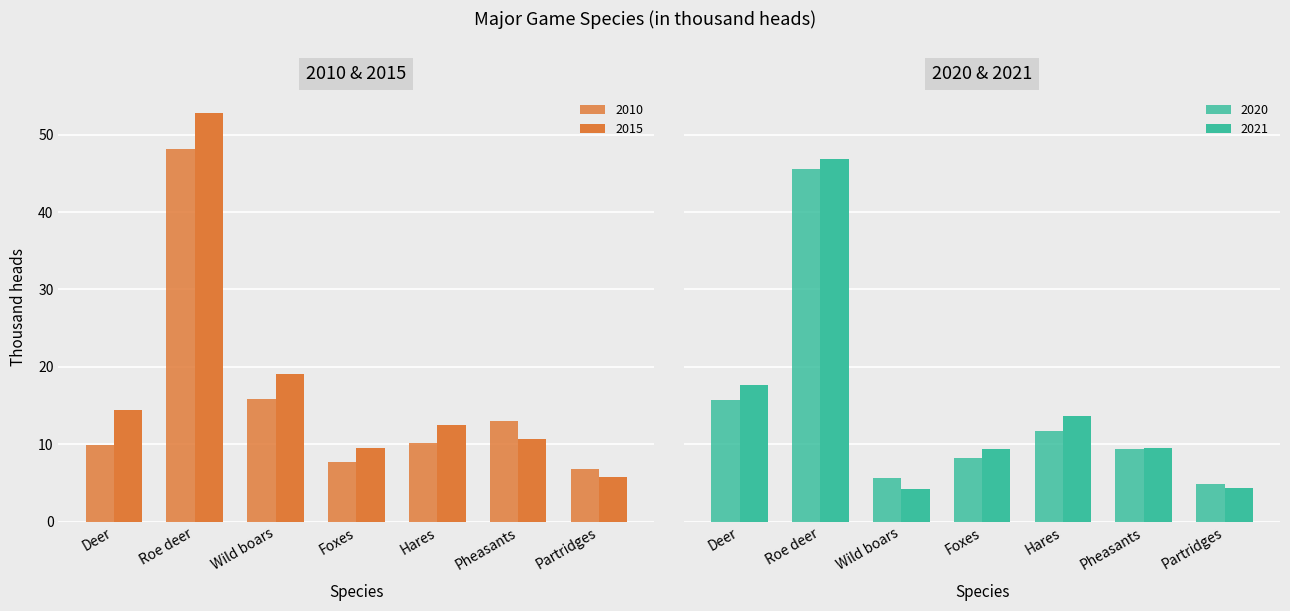

At which label is 2010 closest to 27?

Wild boars